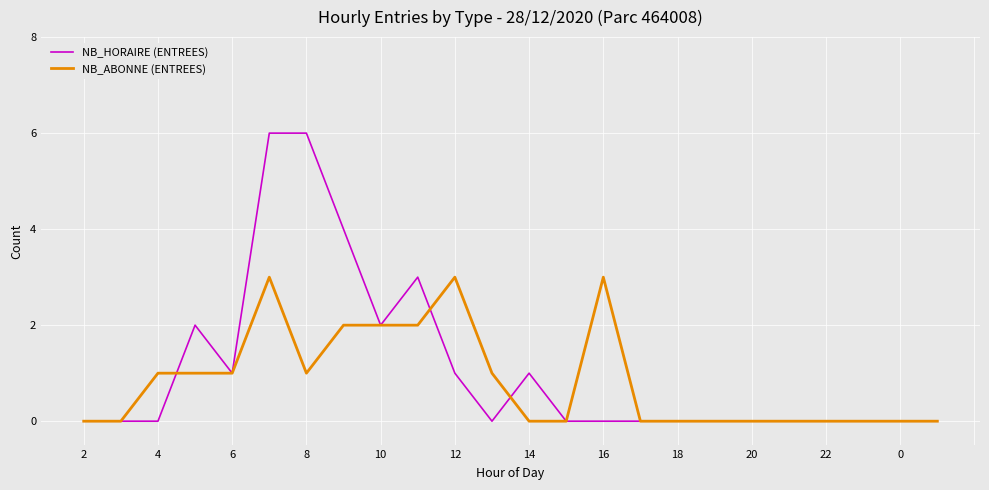

Which series has the widest spread of values?

NB_HORAIRE (ENTREES)